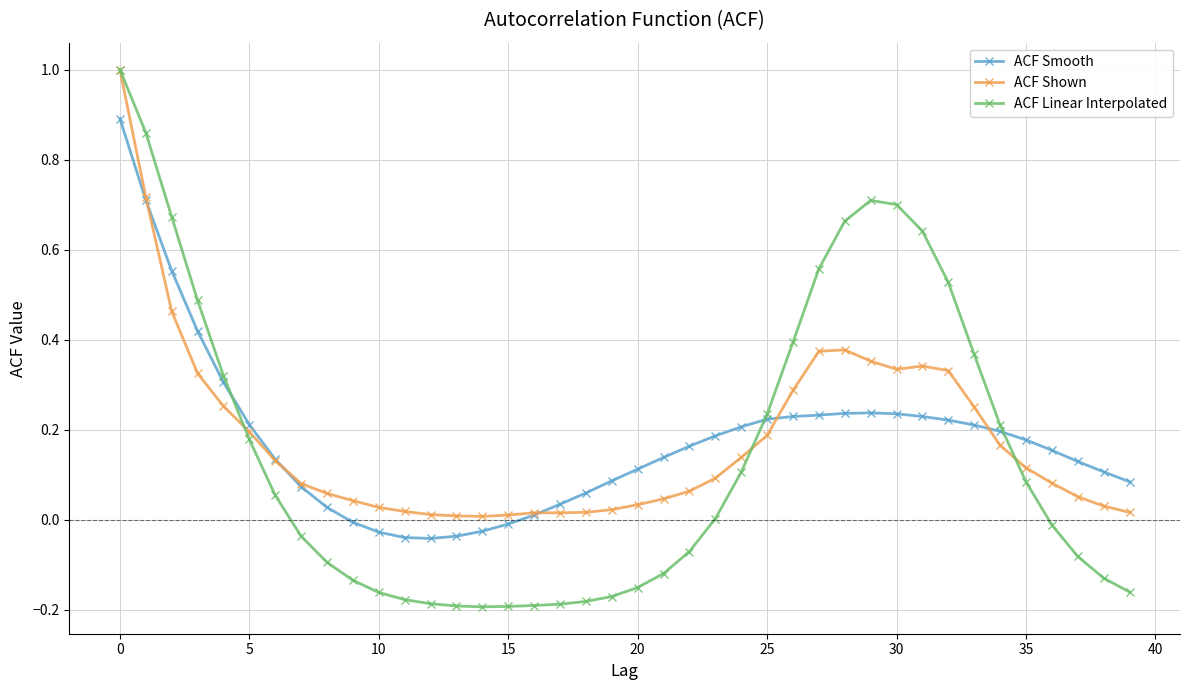

What is the maximum value shown in the chart?

1.0